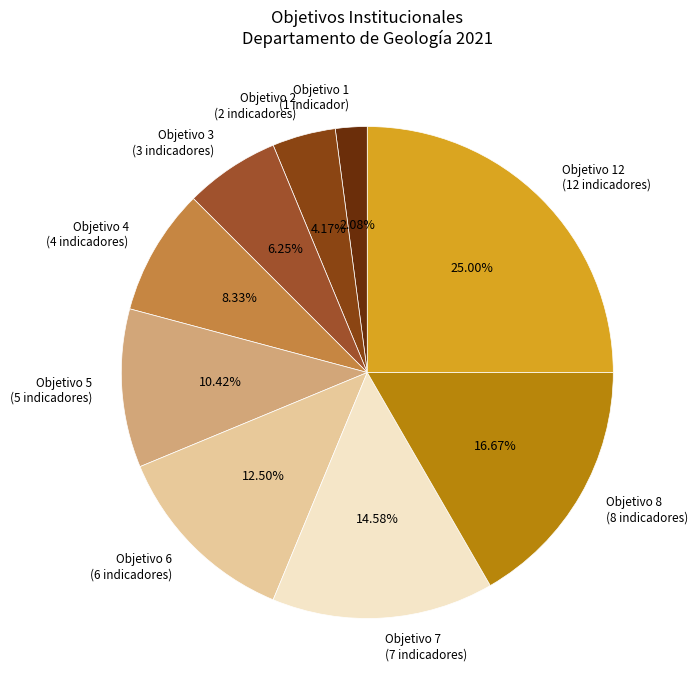

Is there a majority slice in this chart?

No